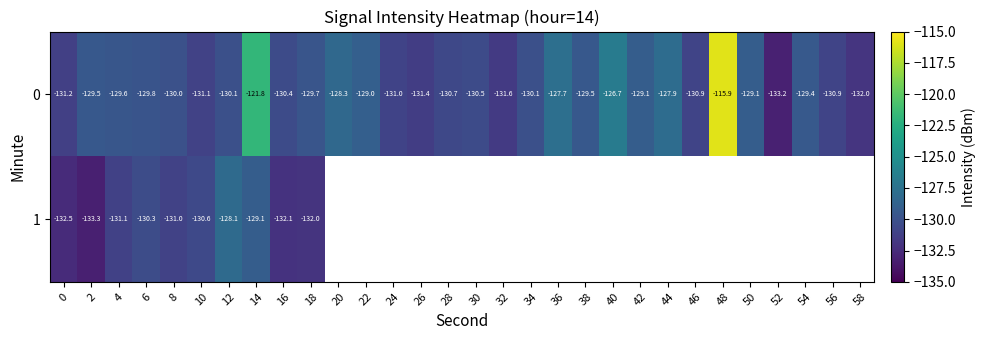

Rank the categories by 1 value from lowest to highest.

2, 0, 16, 18, 4, 8, 10, 6, 14, 12, 20, 22, 24, 26, 28, 30, 32, 34, 36, 38, 40, 42, 44, 46, 48, 50, 52, 54, 56, 58